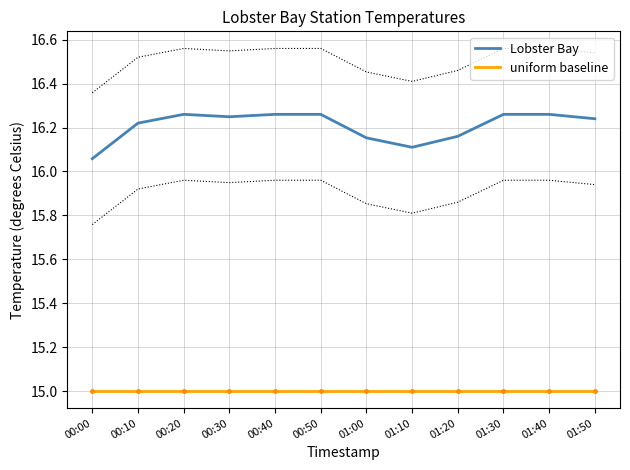

How many lines are shown in the chart?

2